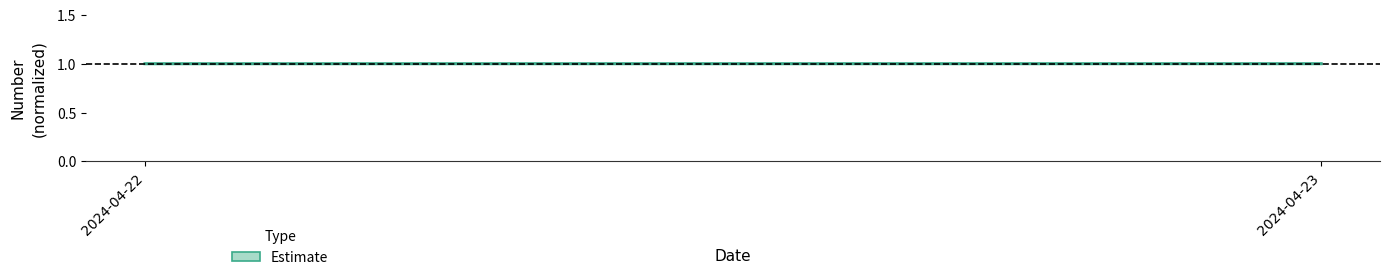

Reading left to right, transcribe all the data shown in this chart.

1.0	1.0